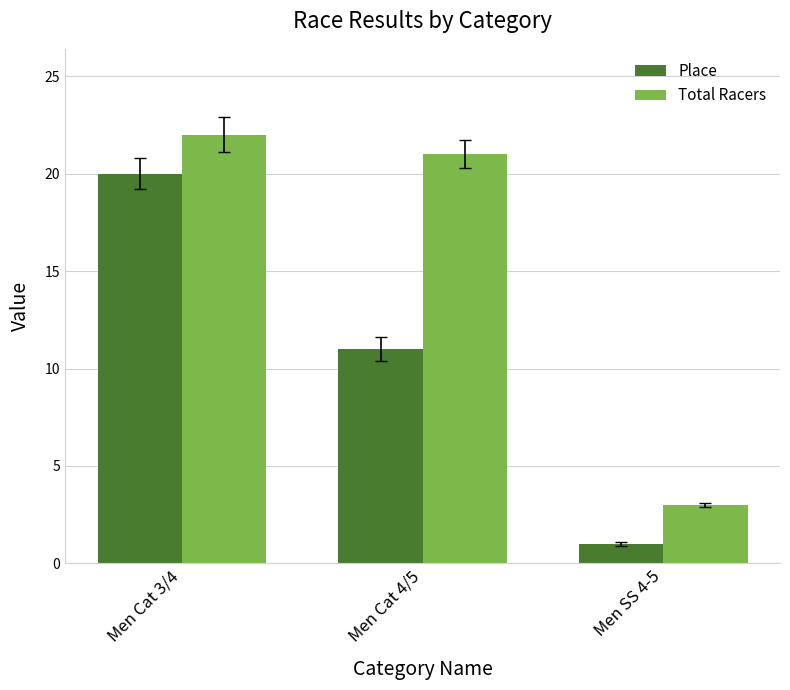

What is the lowest value of the Place series?

1